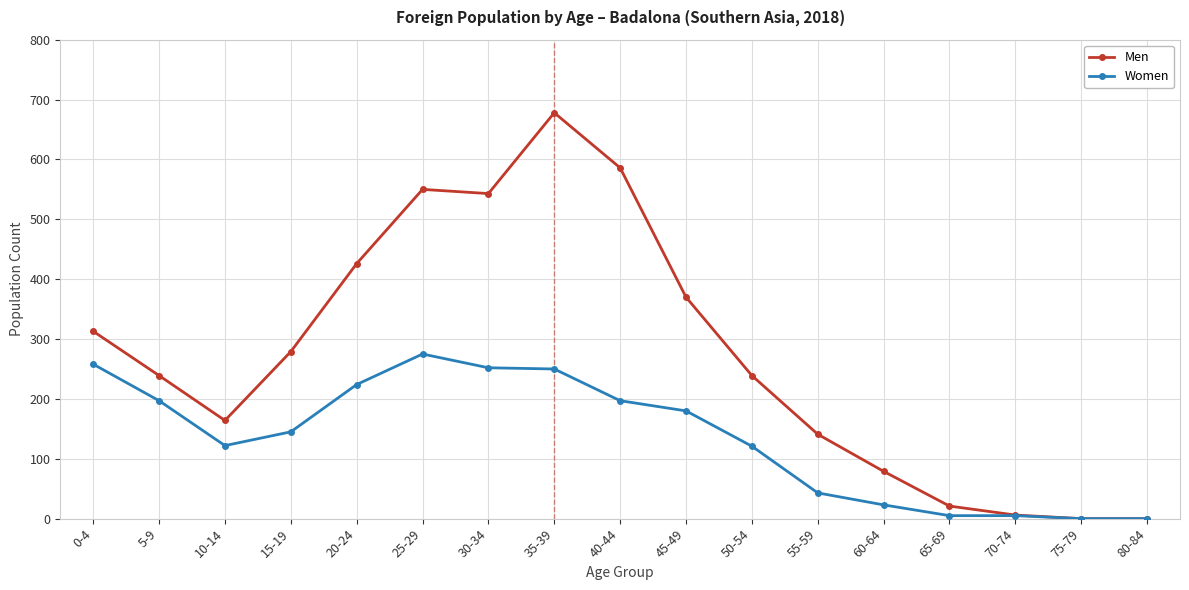

List the series in order of their overall mean, highest first.

Men, Women